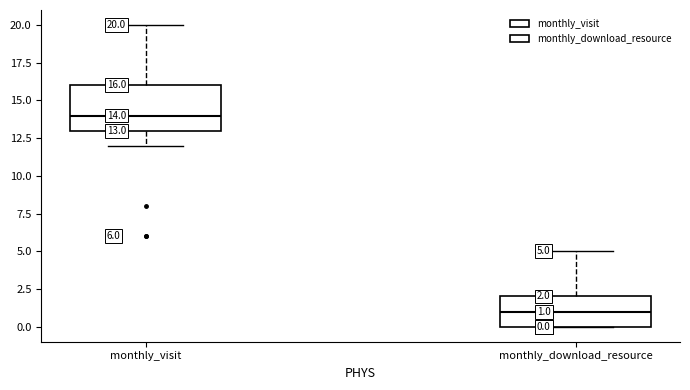

Comparing the boxes themselves (not the whiskers), which one is the tallest?

monthly_visit